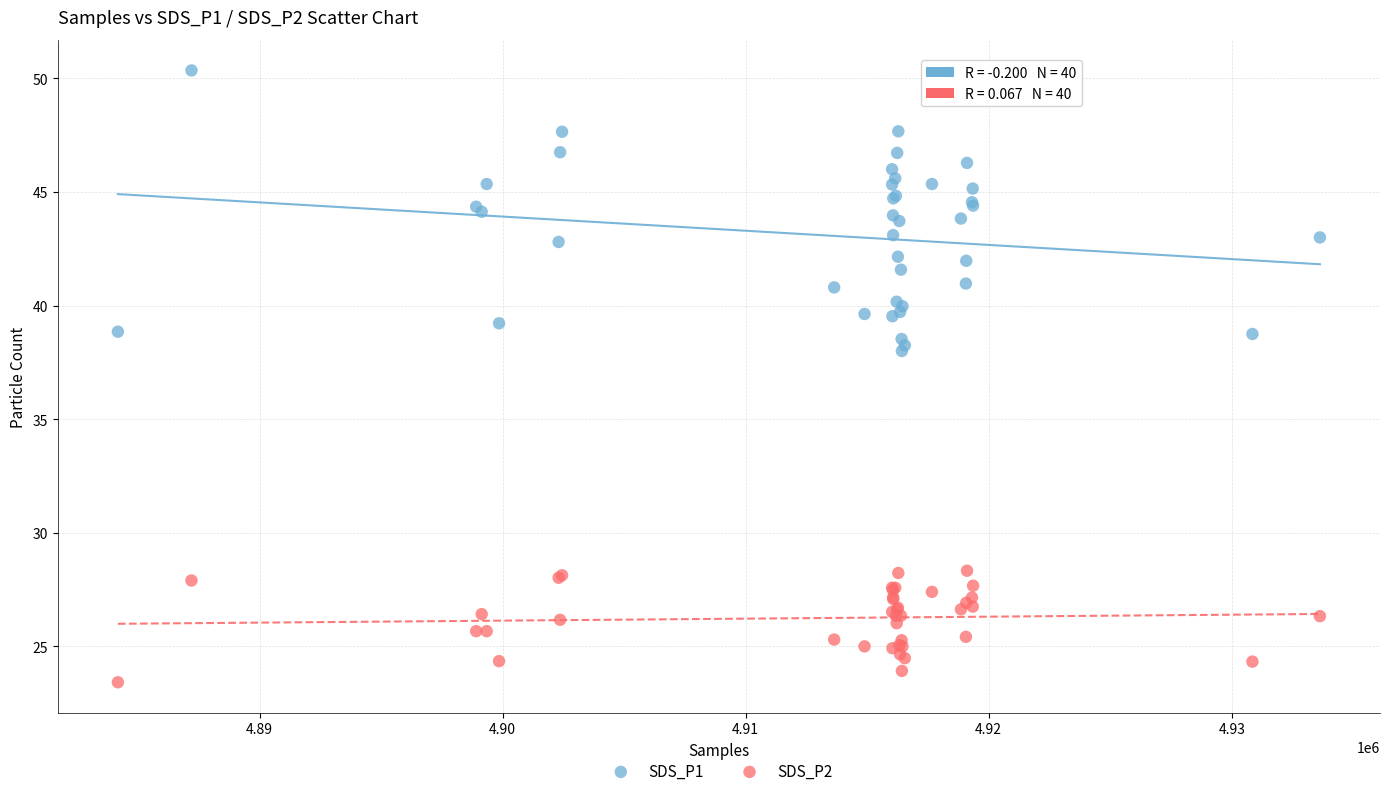

Which series contains the highest Y value?

SDS_P1